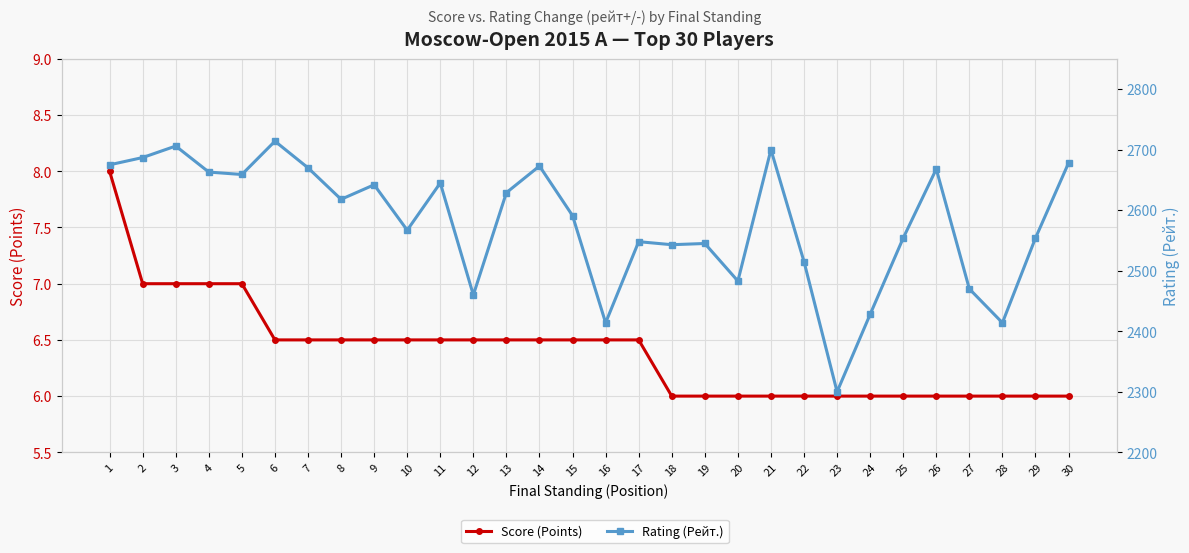

What is the sum of the Score (Points) values at 1 and 14?

14.5